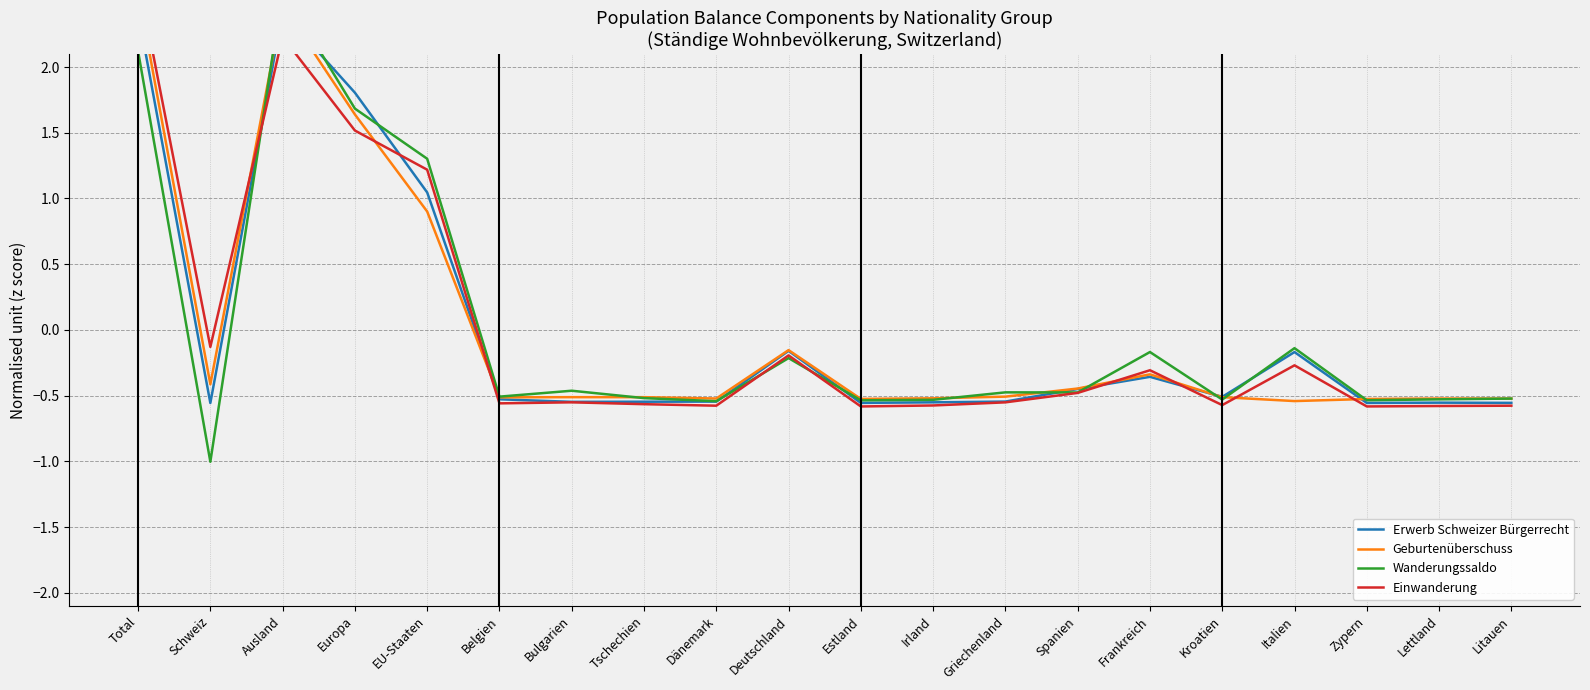

Where do Erwerb Schweizer Bürgerrecht and Wanderungssaldo first cross each other?

Schweiz and Ausland